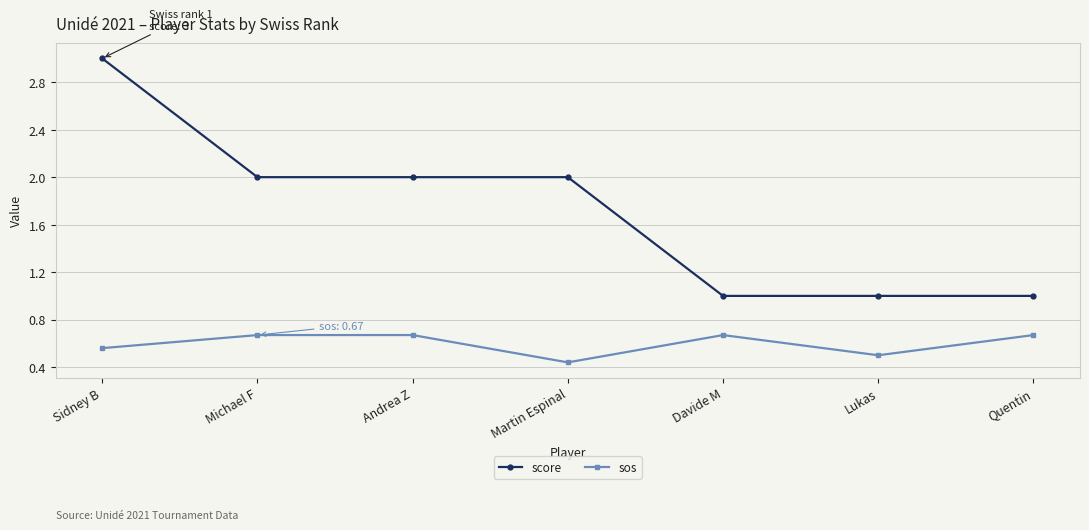

What is the label of the 1st point from the right?

Quentin